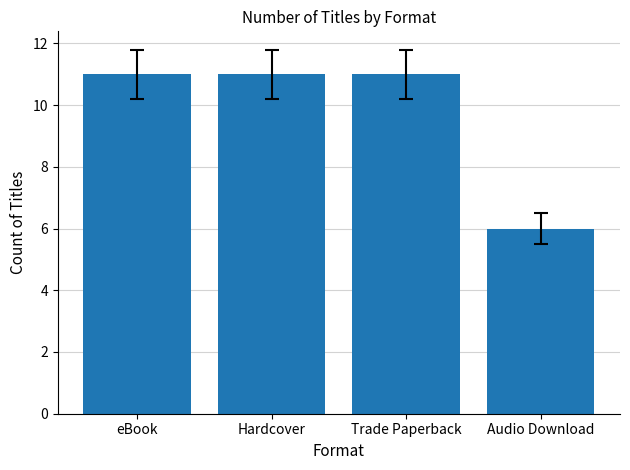

Reading left to right, what are all the values shown in this chart?

11	11	11	6